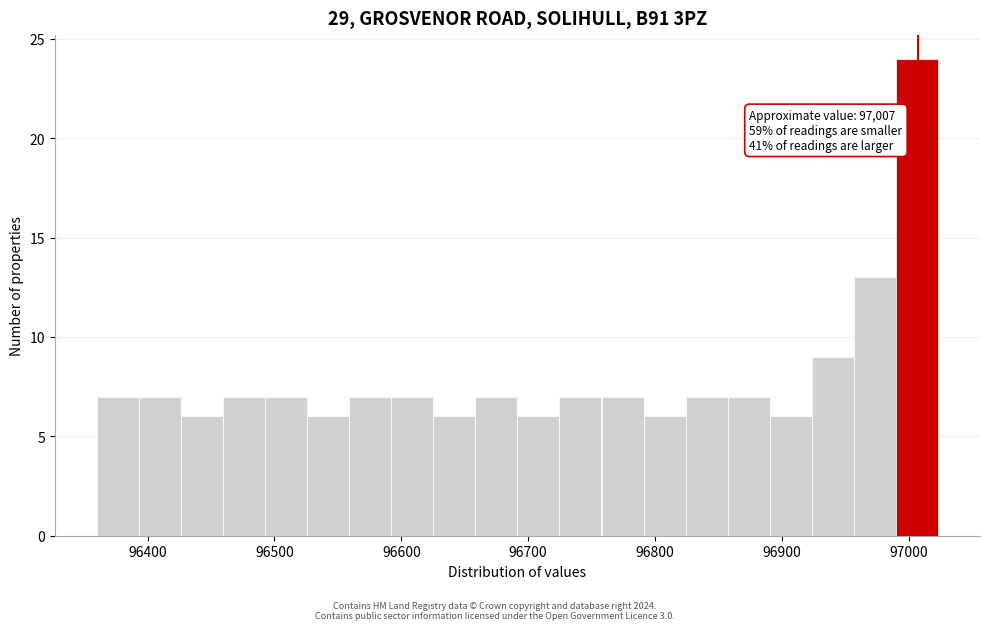

Around what value on the x-axis is the tallest bar? Give the approximate position of its centre, as read against the axis.

97010